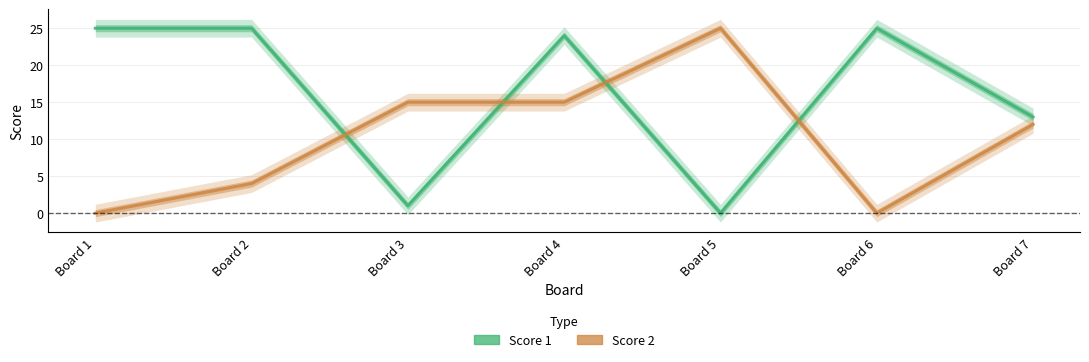

After their last crossing, which series has the higher values: Score 2 or Score 1?

Score 1